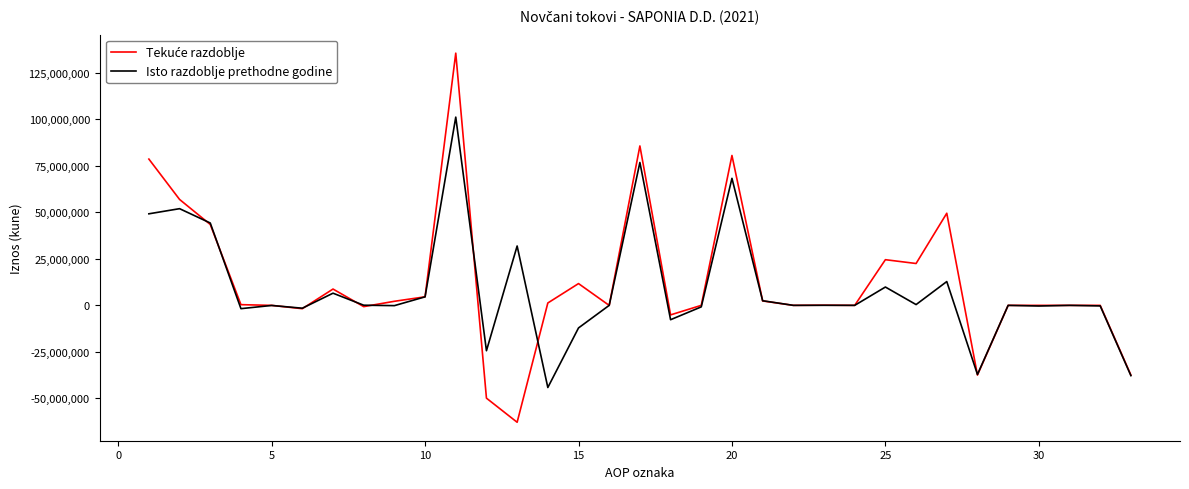

In Isto razdoblje prethodne godine, how many points are lower than both neighbors (excluding endpoints)?

11